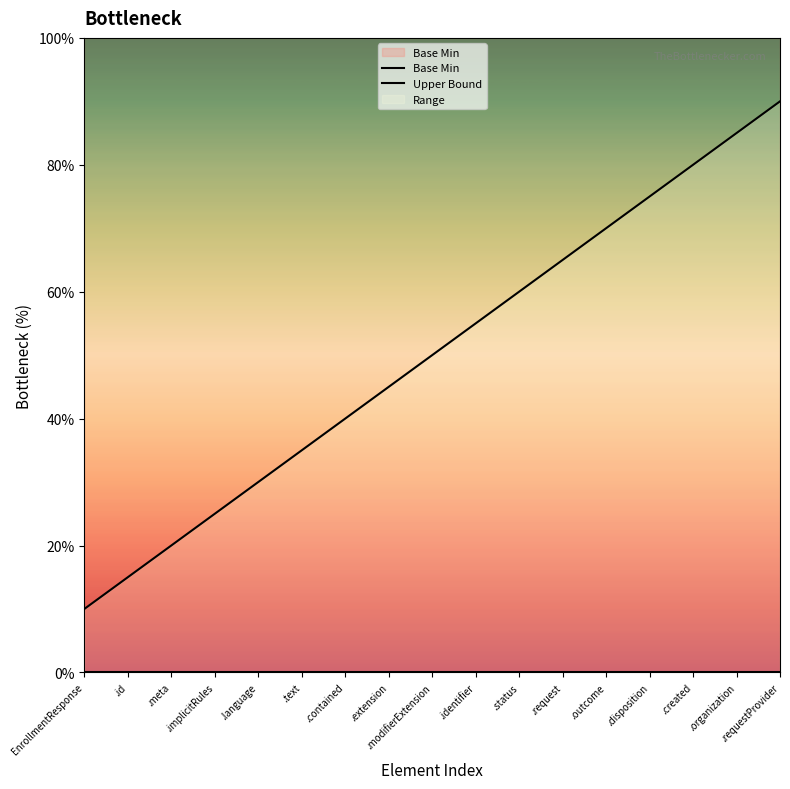

What value does the Upper Bound series have at .text?

35